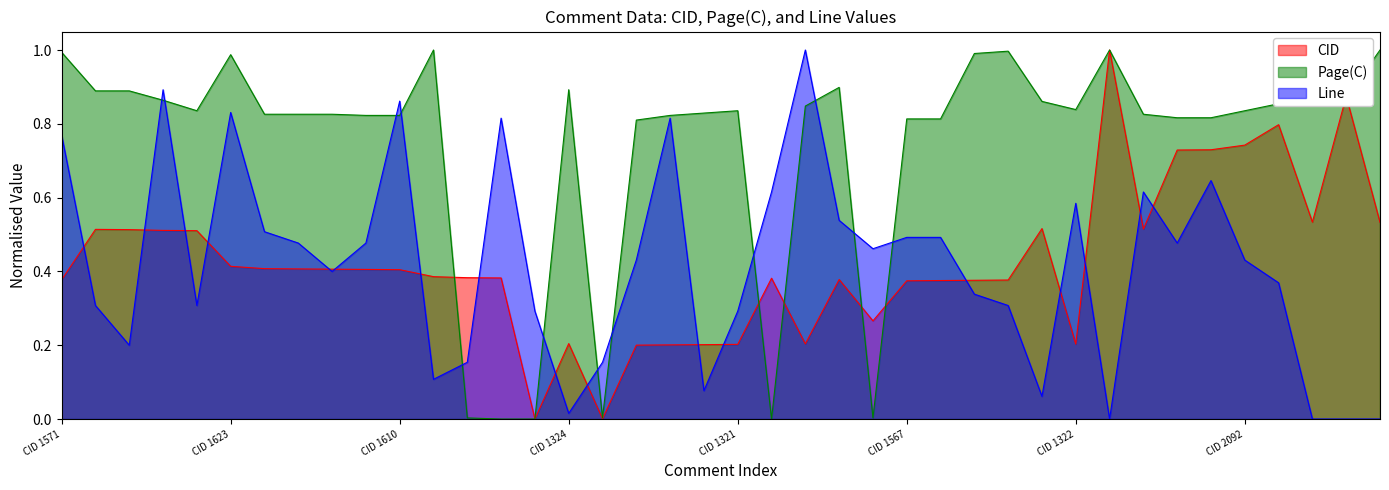

At which label is Page(C) closest to 0?

CID 1578